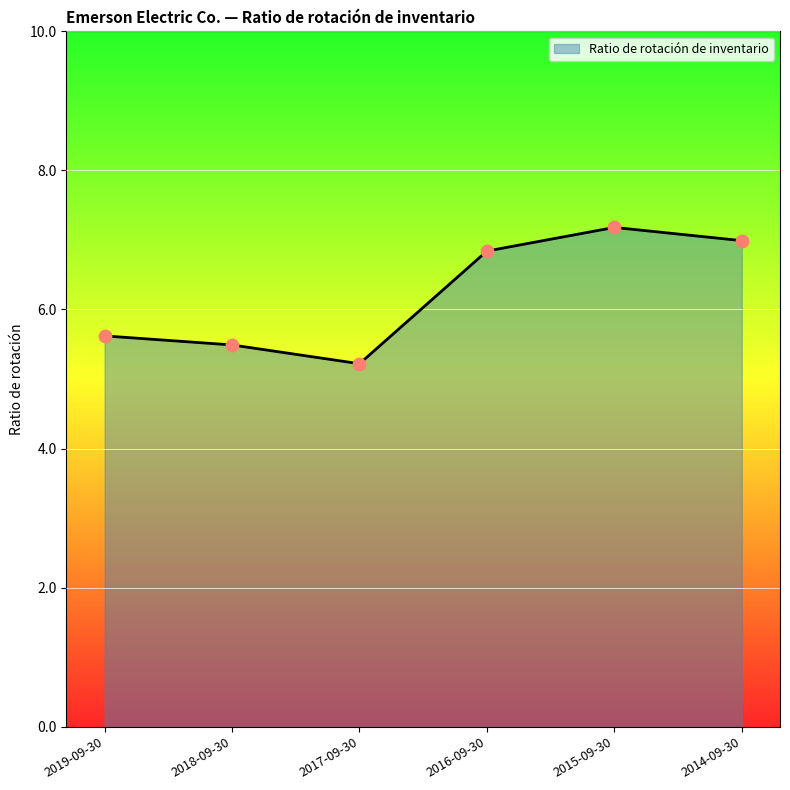

Which has a higher value, 2019-09-30 or 2015-09-30?

2015-09-30